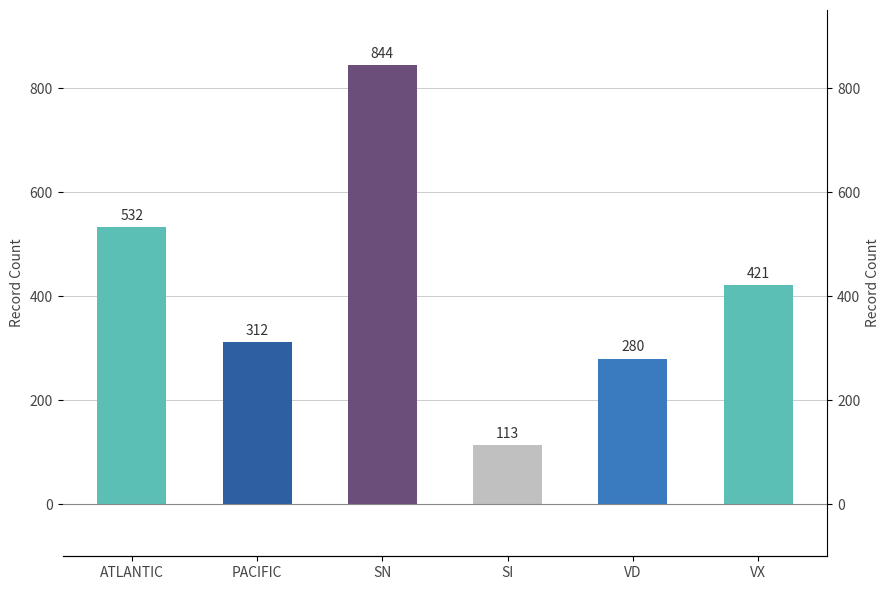

Reading left to right, what are all the values shown in this chart?

532	312	844	113	280	421